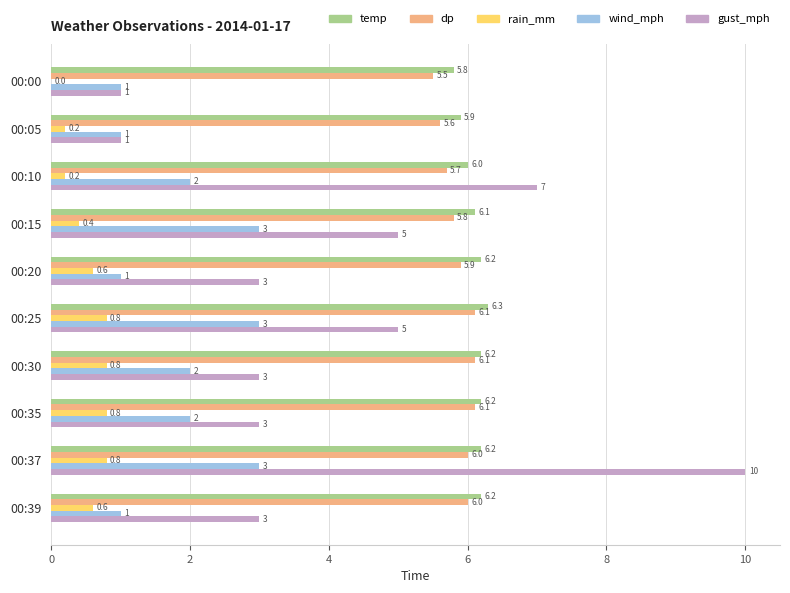

What are all the series names shown in the legend?

temp, dp, rain_mm, wind_mph, gust_mph